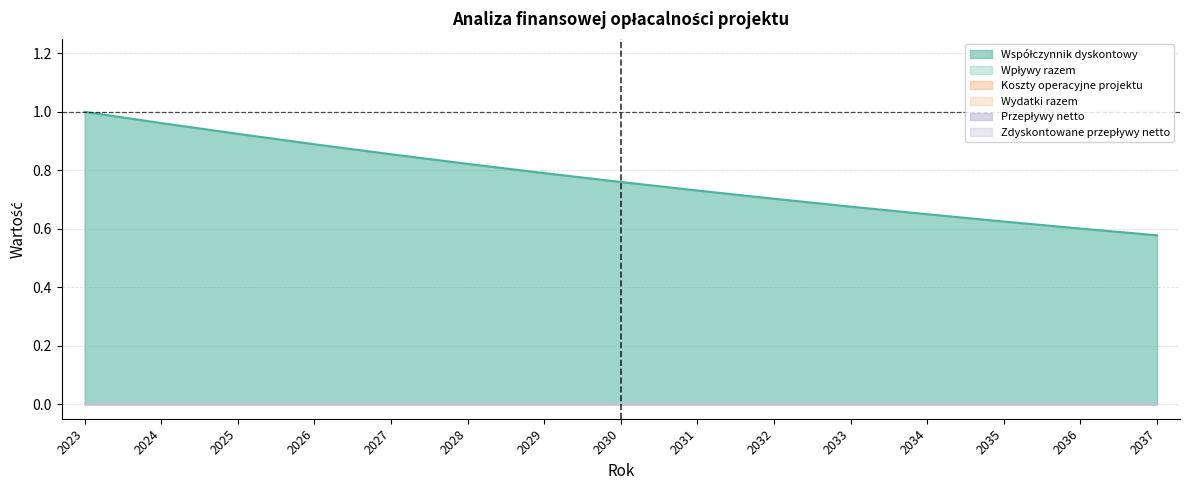

Between 2025 and 2027, which is larger?

2025